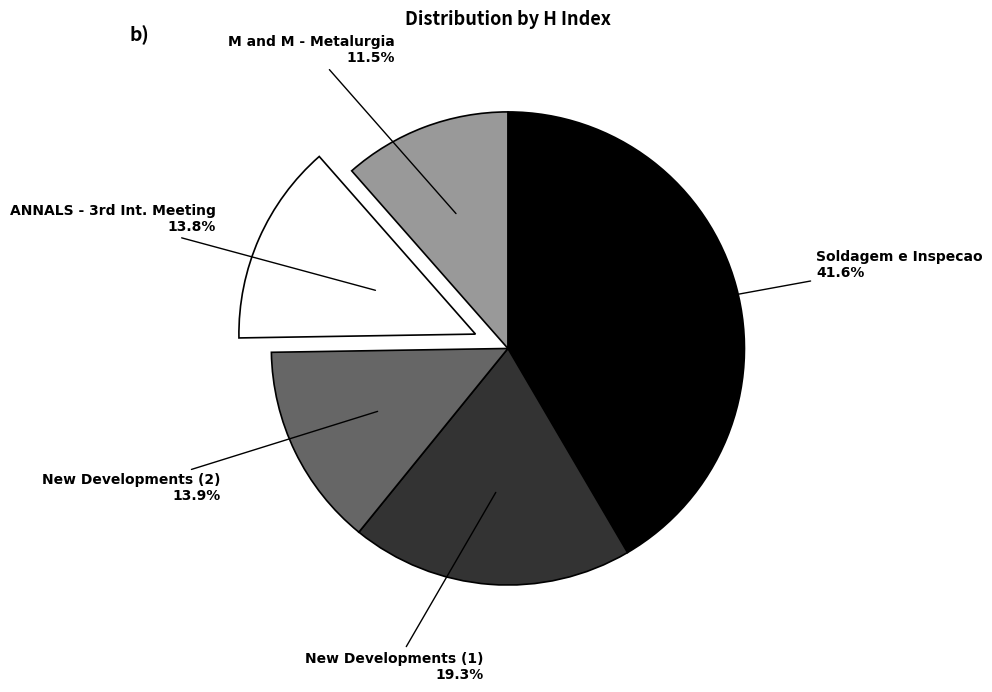

Between Soldagem e Inspecao and New Developments (1), which is larger?

Soldagem e Inspecao